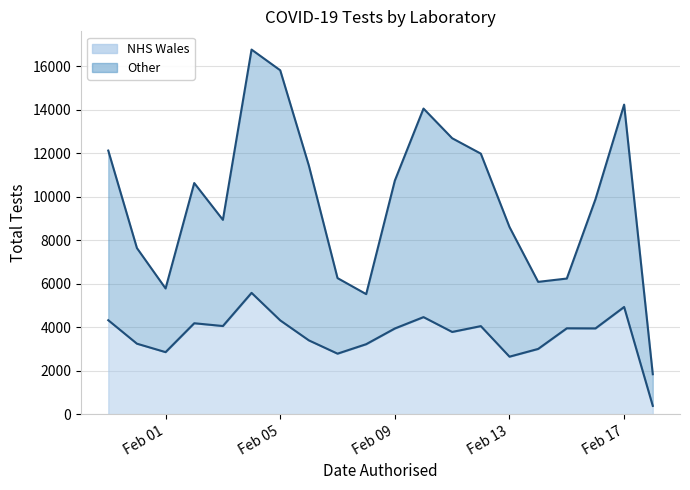

True or false: NHS Wales has more than 0 interior local peaks.

True